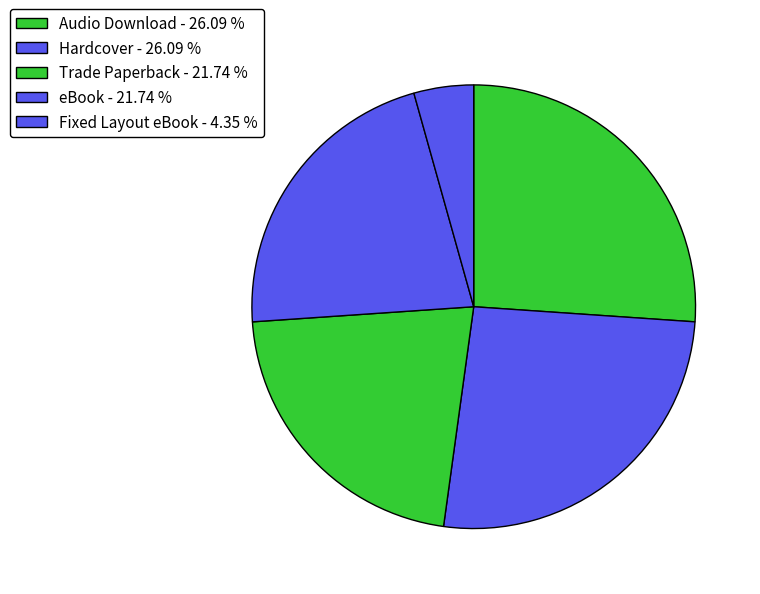

Which category has the biggest portion of the pie?

Audio Download